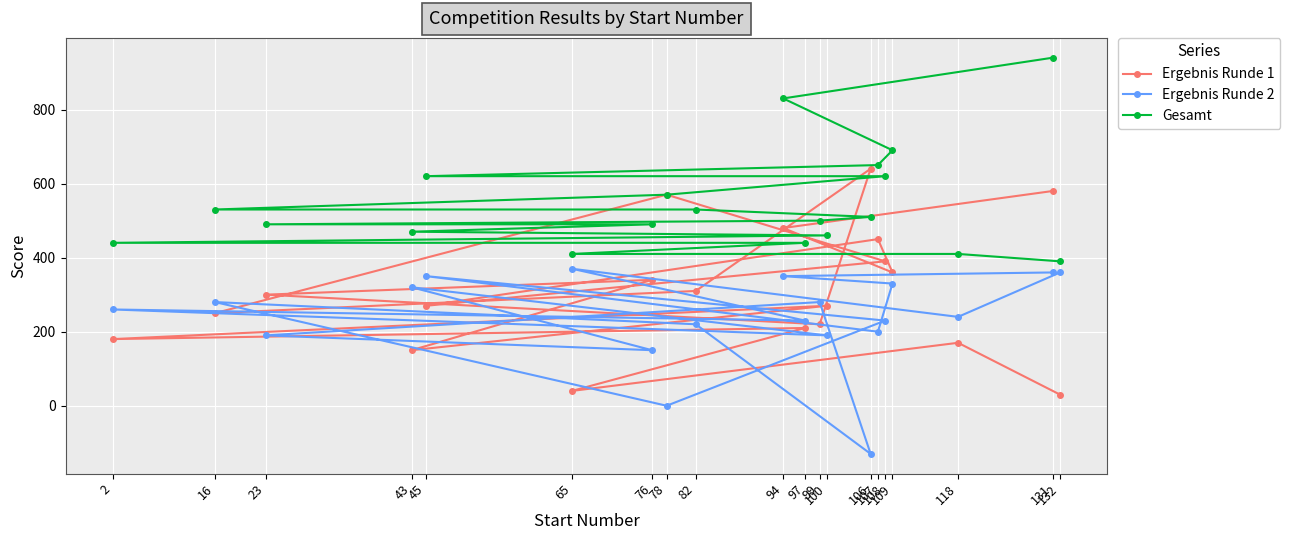

The value of Gesamt at 106 is 510. True or false?

True